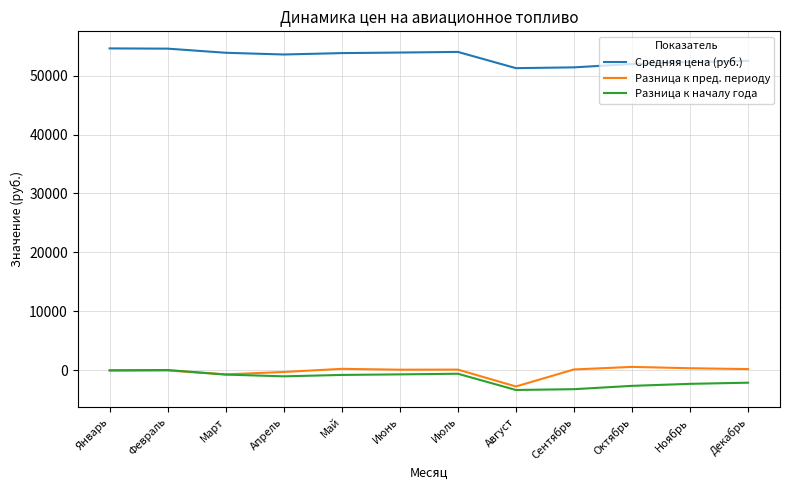

What is the minimum value for Разница к пред. периоду?

-2756